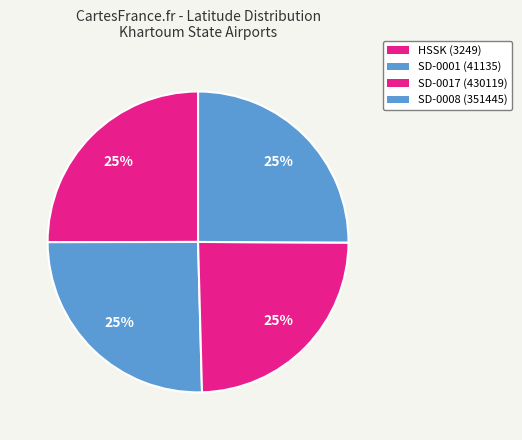

Approximately how many times larger is the value at SD-0001 (41135) compared to SD-0017 (430119)?

1.0